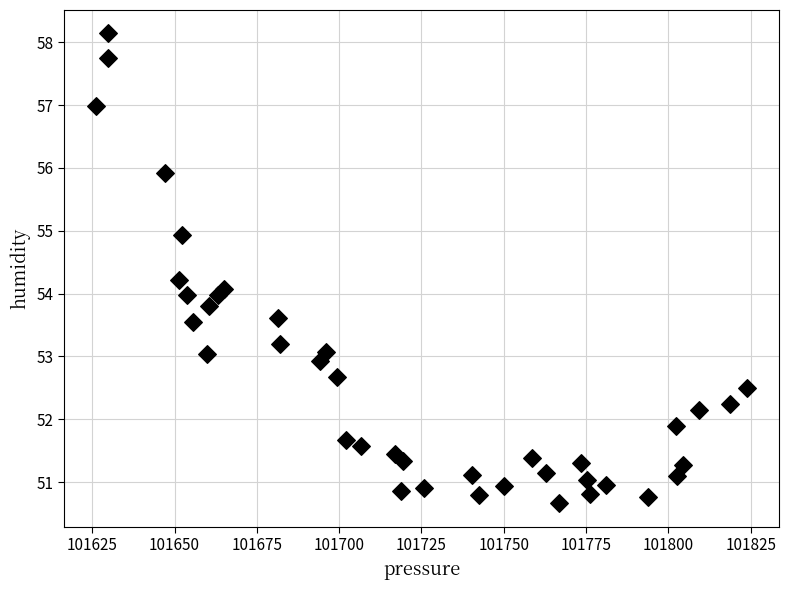

What is the range of Y values (max minus min)?

7.5